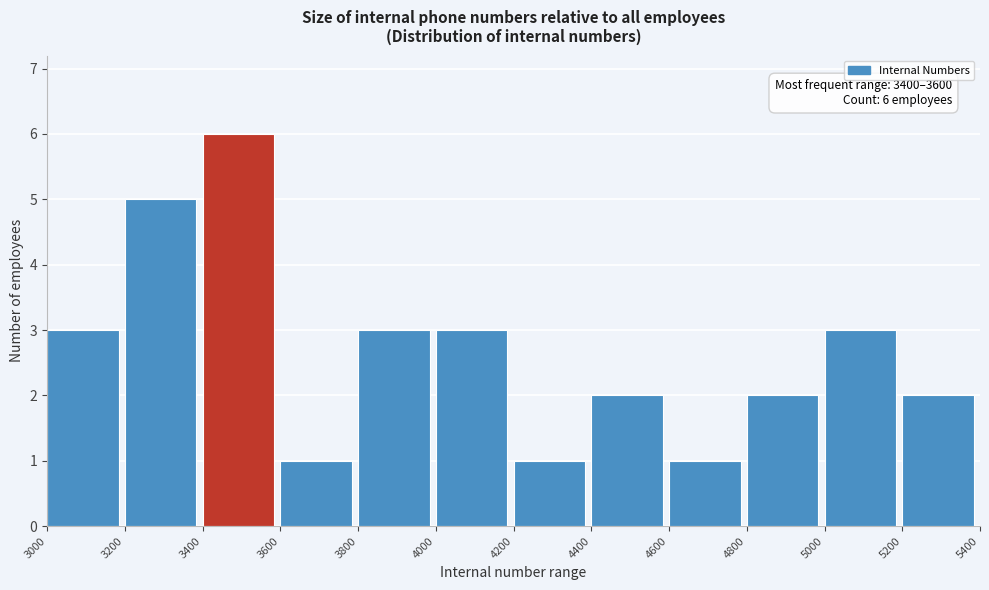

Over which range of the x-axis is the bar tallest?

3400 to 3600